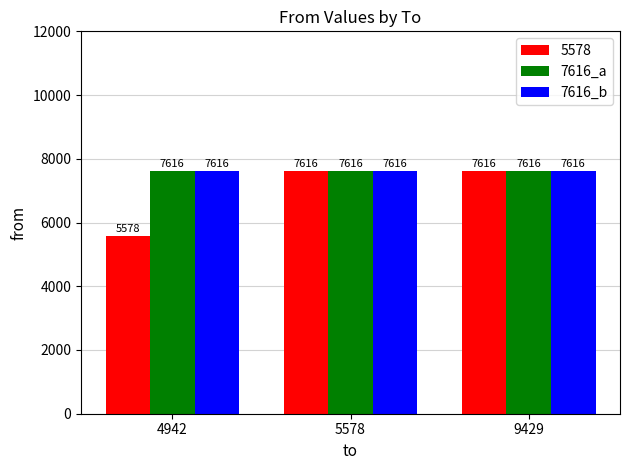

Are the bars horizontal?

No